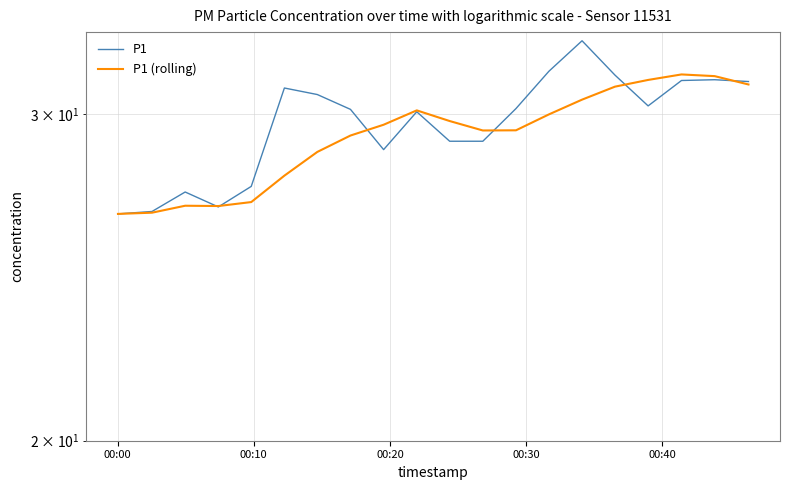

True or false: P1 and P1 (rolling) cross at least once.

True